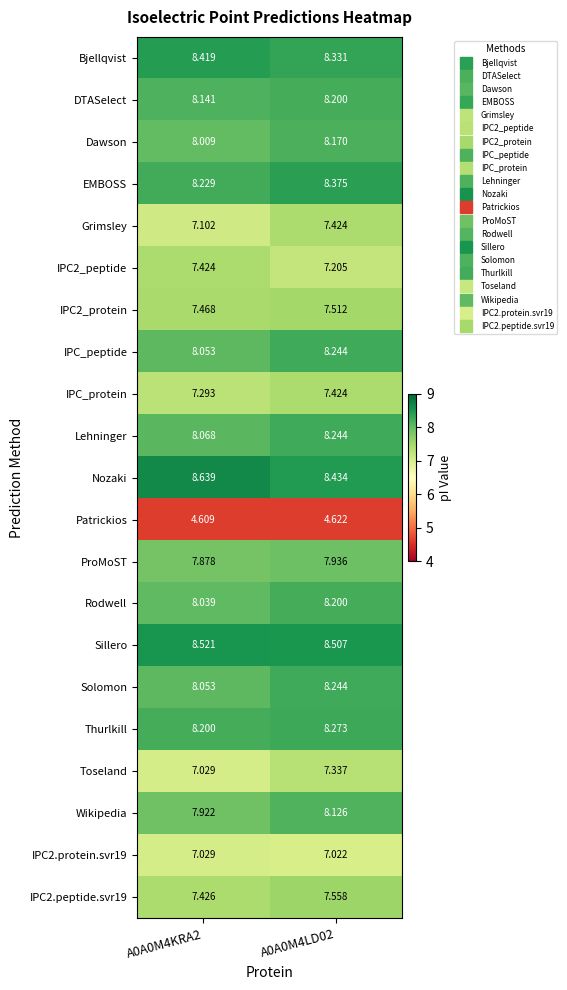

Is the value of IPC2_protein at A0A0M4KRA2 greater than the value of IPC2.protein.svr19 at A0A0M4KRA2?

Yes